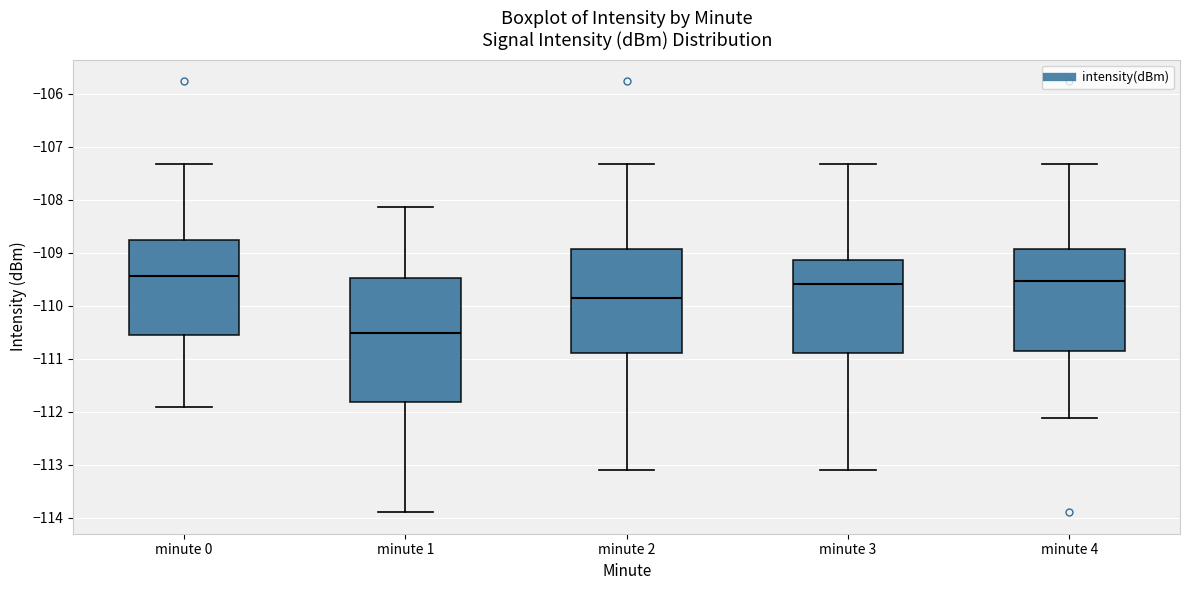

Reading left to right, transcribe this box plot: for each box, give where its median line is, the range the box spans, and where its two whiskers end, as read against the y-axis. The values are not printed on the chart, so give them approximately, as read against the axis.

minute 0: median -109.4, box -110.6 to -108.8, whiskers -111.9 to -107.3
minute 1: median -110.5, box -111.8 to -109.5, whiskers -113.9 to -108.1
minute 2: median -109.9, box -110.9 to -108.9, whiskers -113.1 to -107.3
minute 3: median -109.6, box -110.9 to -109.1, whiskers -113.1 to -107.3
minute 4: median -109.5, box -110.9 to -108.9, whiskers -112.1 to -107.3